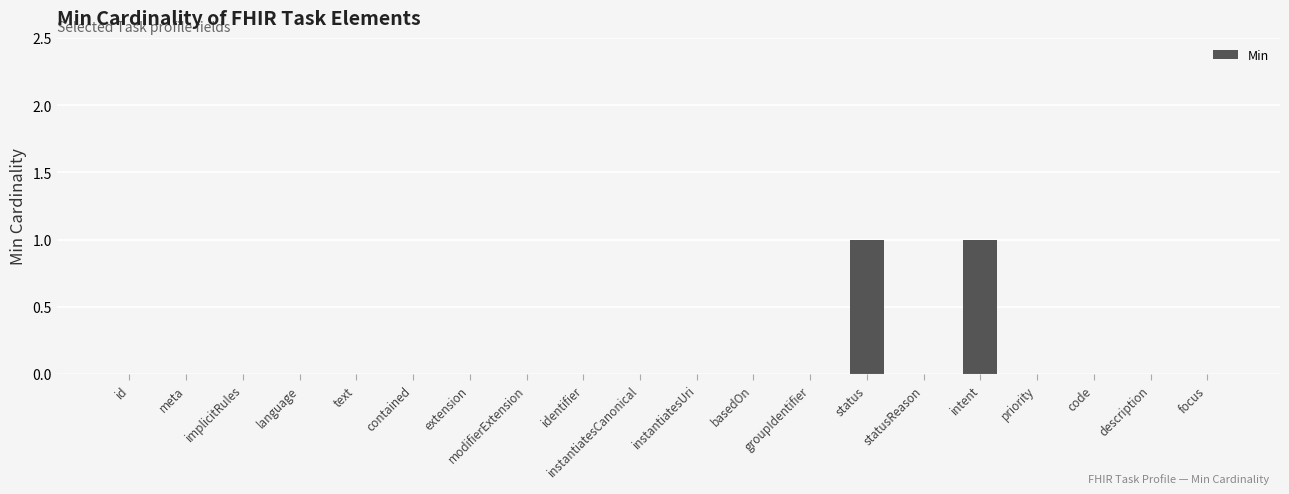

The value at contained is 1. True or false?

False